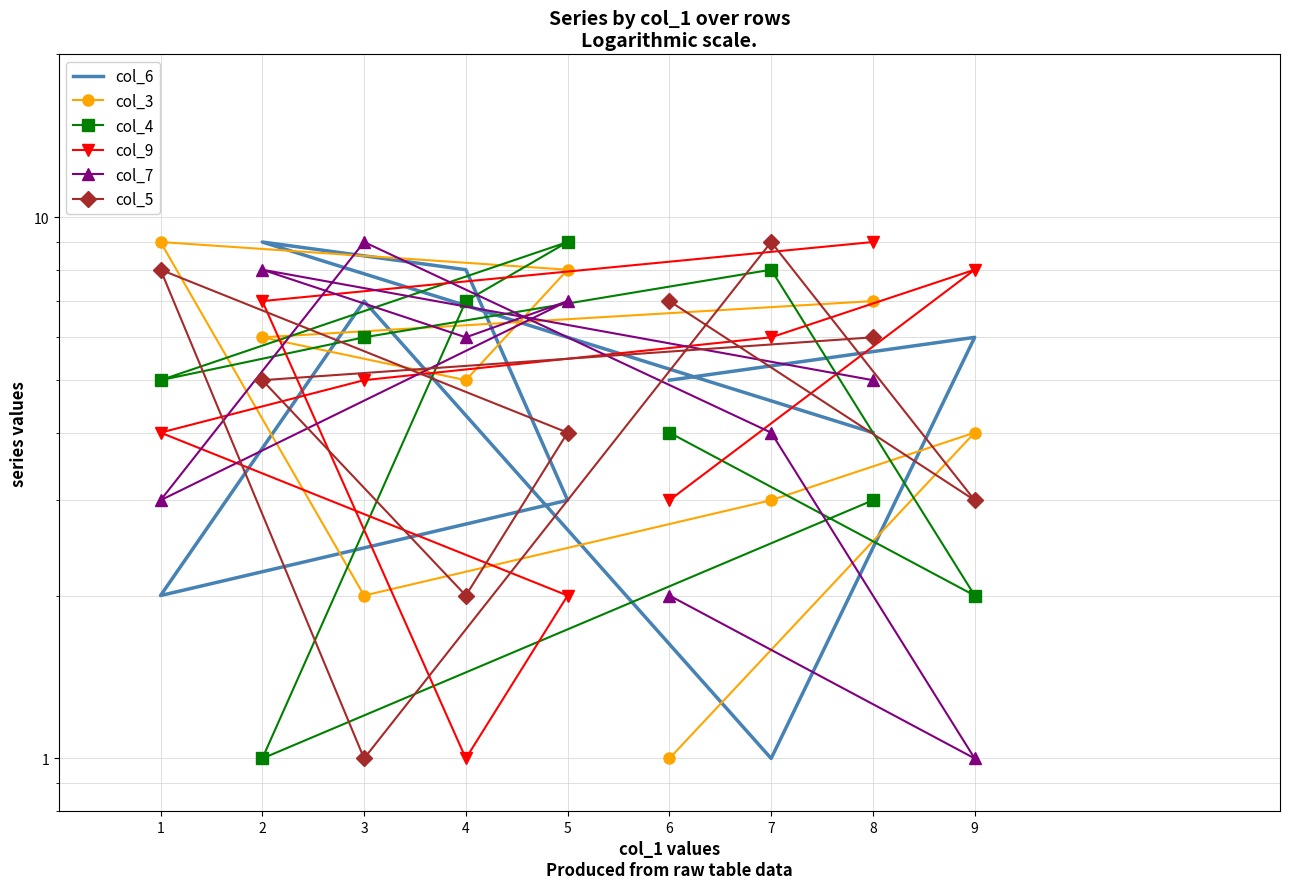

How many times do col_6 and col_5 cross each other?

6